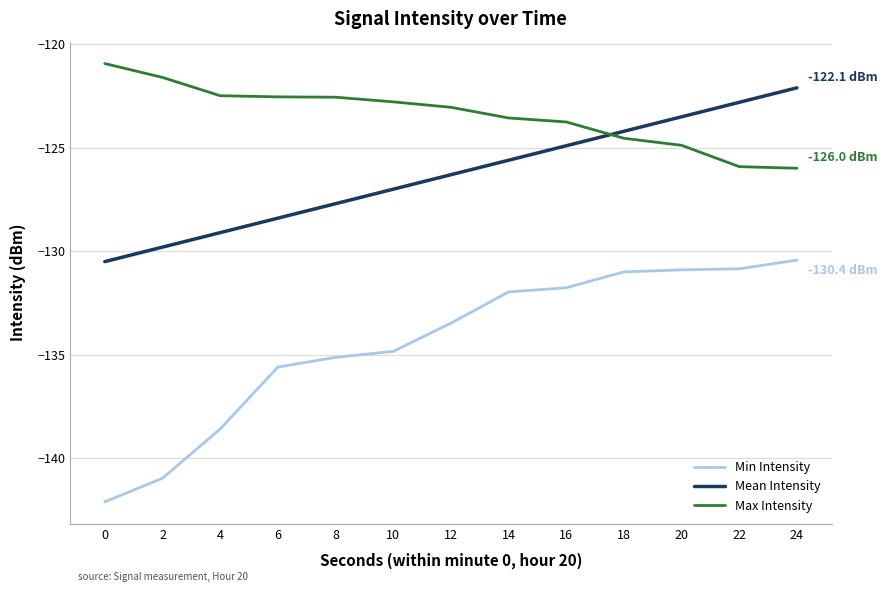

Rank the series by their maximum value, from highest to lowest.

Max Intensity, Mean Intensity, Min Intensity